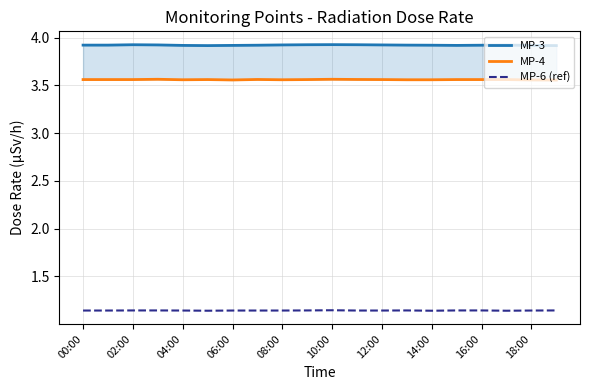

What is the label of the 3rd point from the right?

17